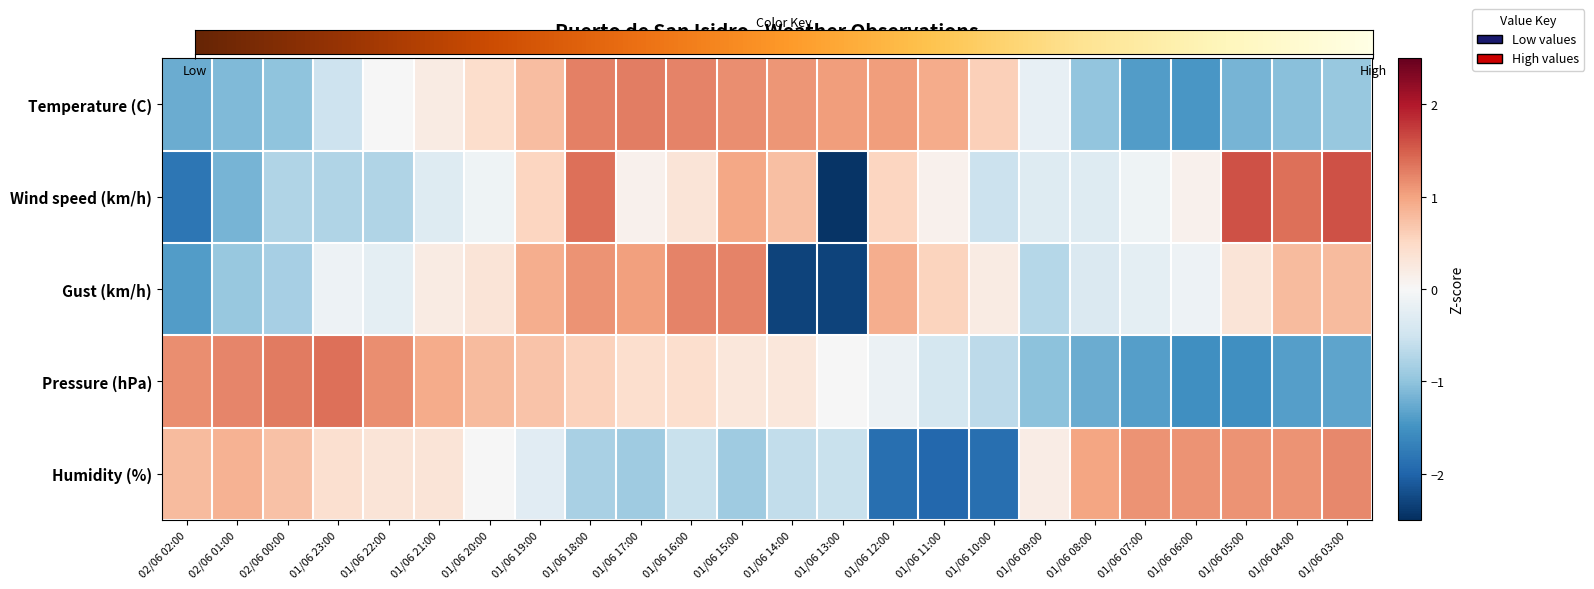

The Wind speed (km/h) series shows -0.5 at 01/06 08:00. True or false?

False